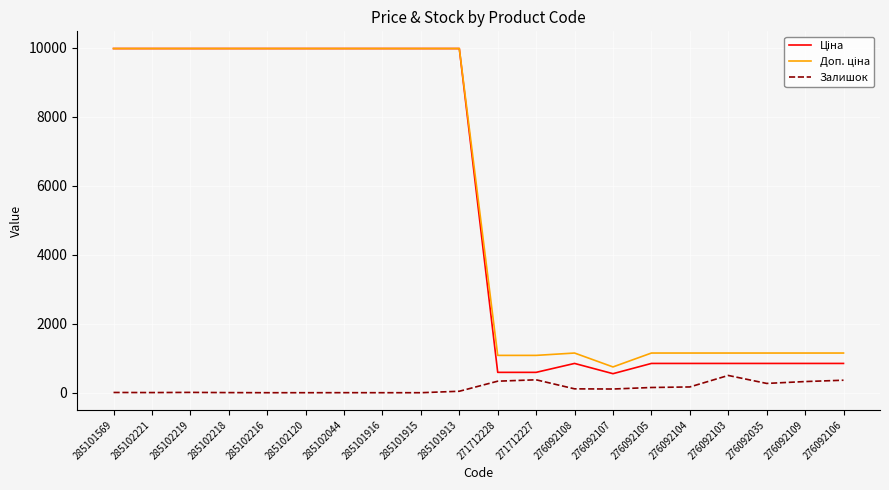

Is it true that Залишок equals 0.0 at 285102216?

True